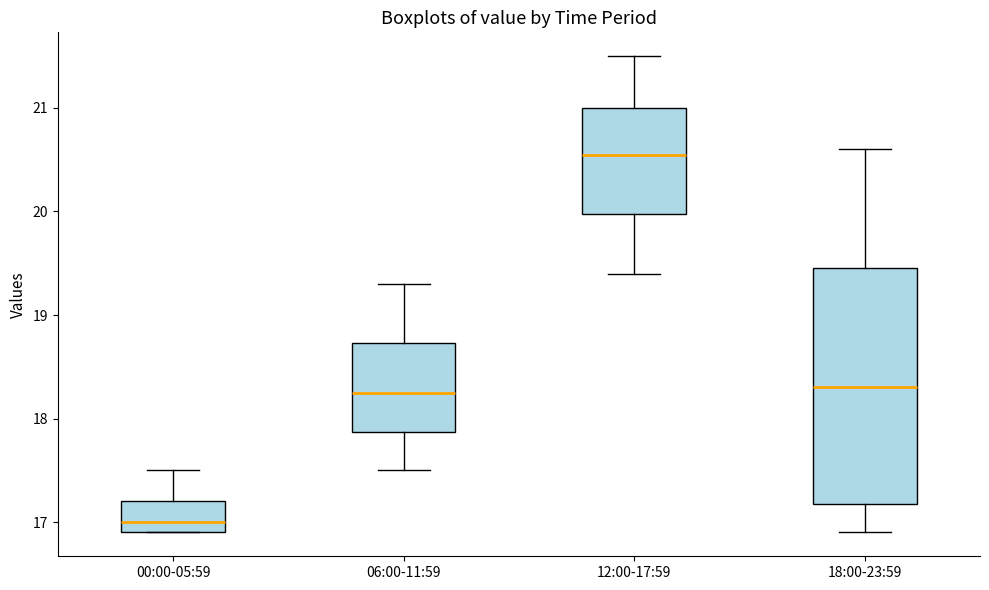

Which box is the tallest, from its lower edge to its upper edge?

18:00-23:59